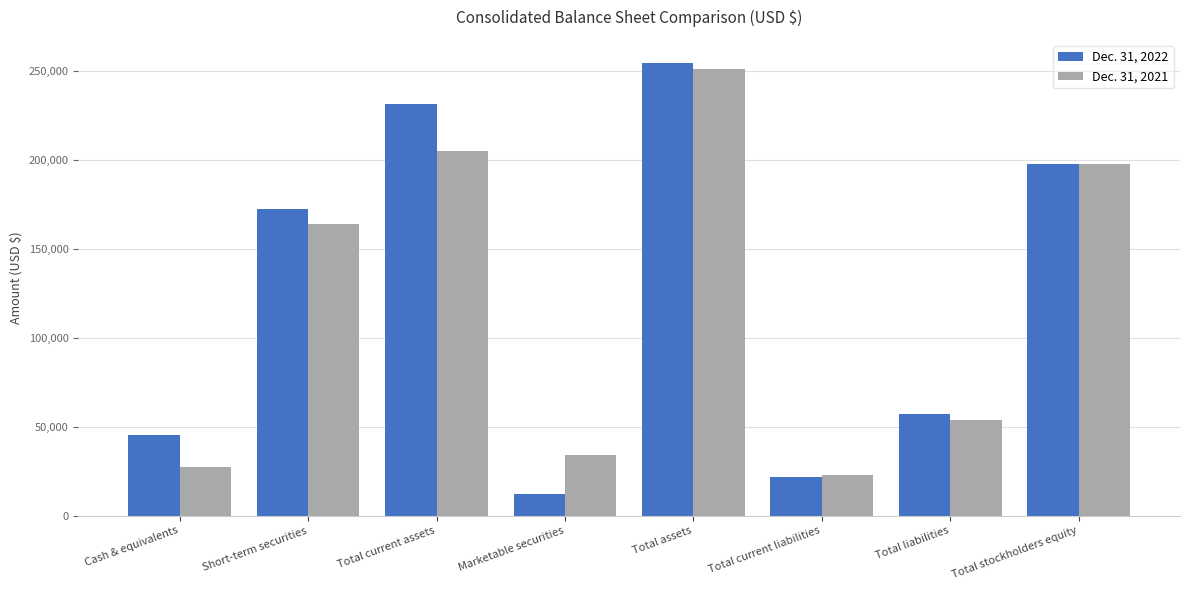

Reading right to left, transcribe all the data shown in this chart.

Dec. 31, 2022: 197621	56975	21938	254596	12242	231550	172294	45277
Dec. 31, 2021: 197341	53870	22931	251211	34242	205032	164065	27349